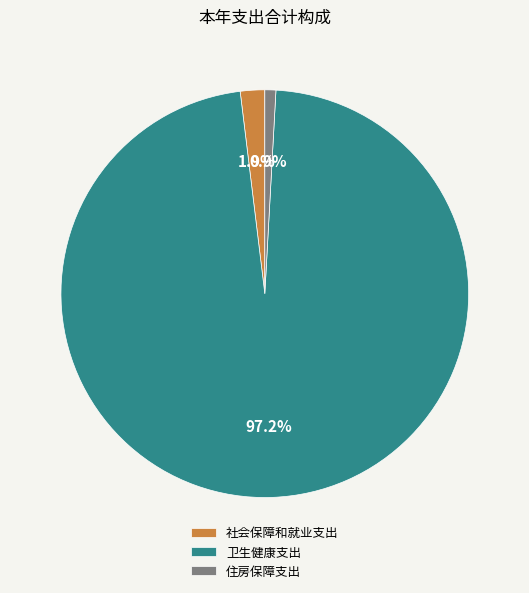

How much of the chart is everything except 社会保障和就业支出?

98.1%